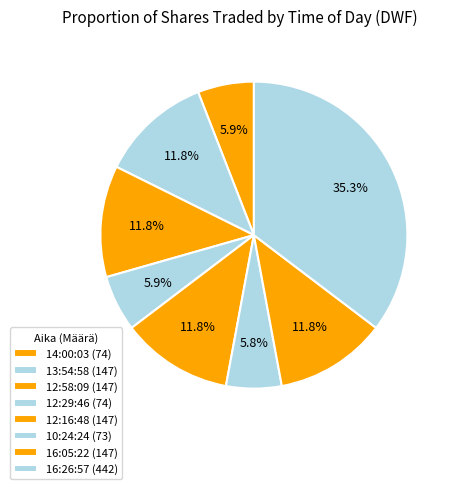

Rank the categories by value from highest to lowest.

16:26:57, 13:54:58, 12:58:09, 12:16:48, 16:05:22, 14:00:03, 12:29:46, 10:24:24